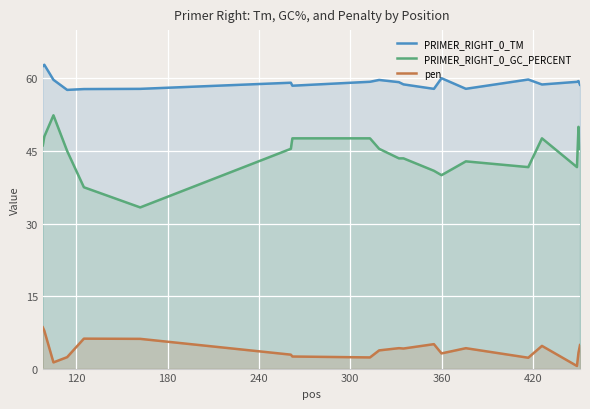

What is the lowest value of the PRIMER_RIGHT_0_TM series?

57.6